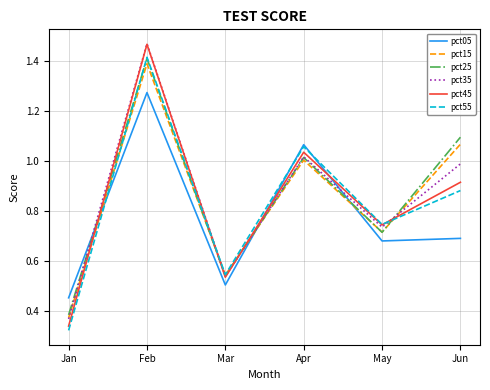

The pct45 series shows 0.7 at Apr. True or false?

False